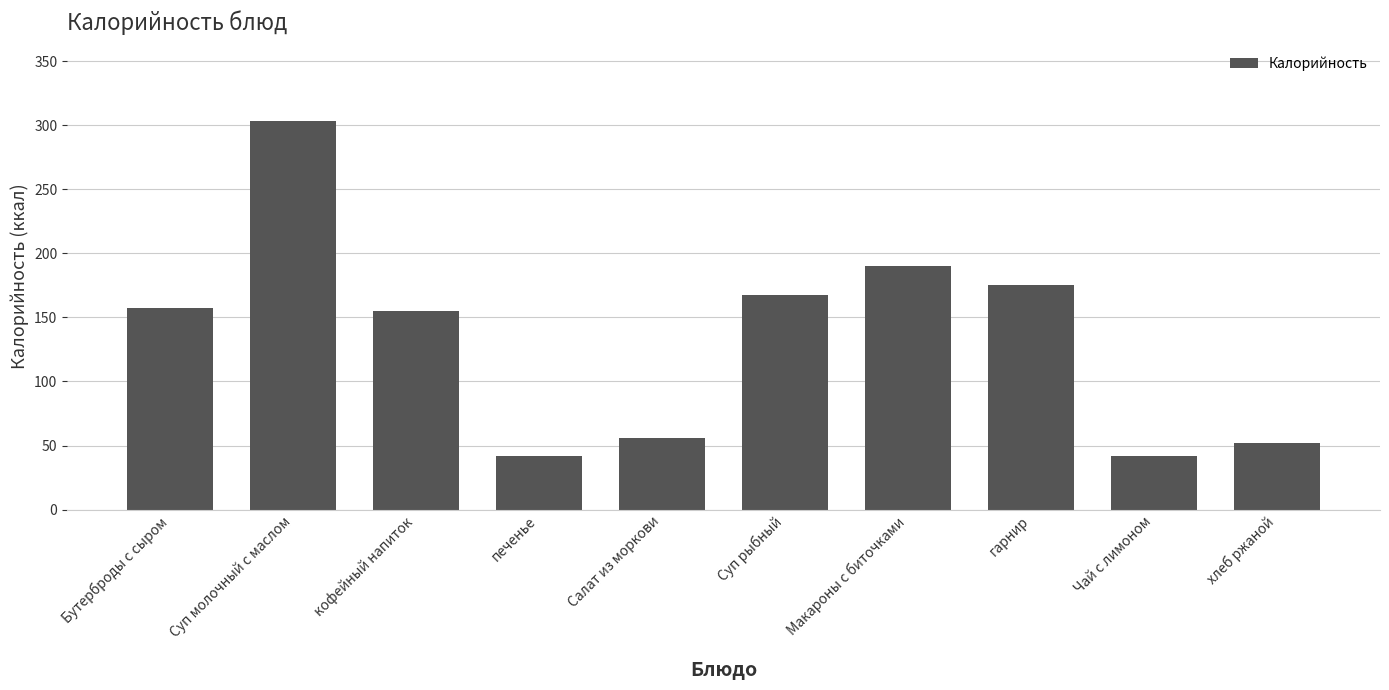

How many distinct data groups are displayed?

1